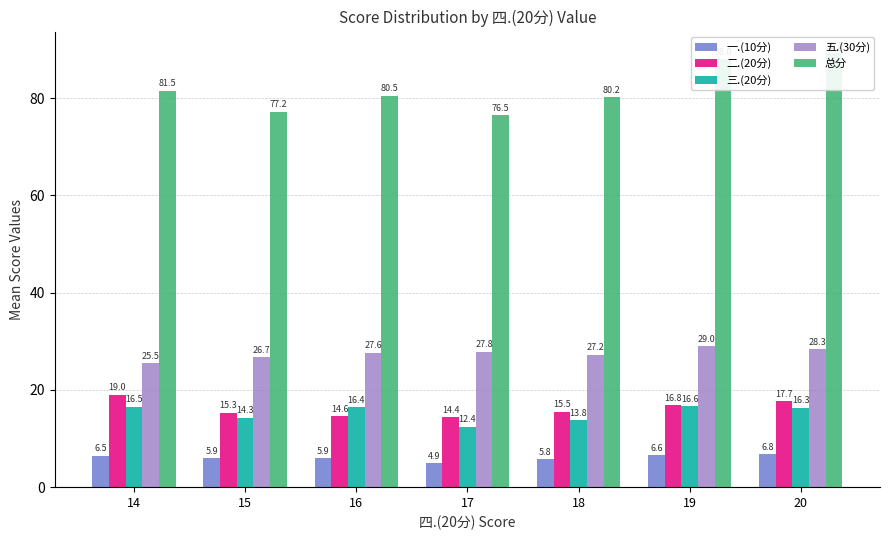

Which label corresponds to the largest value in the chart?

20